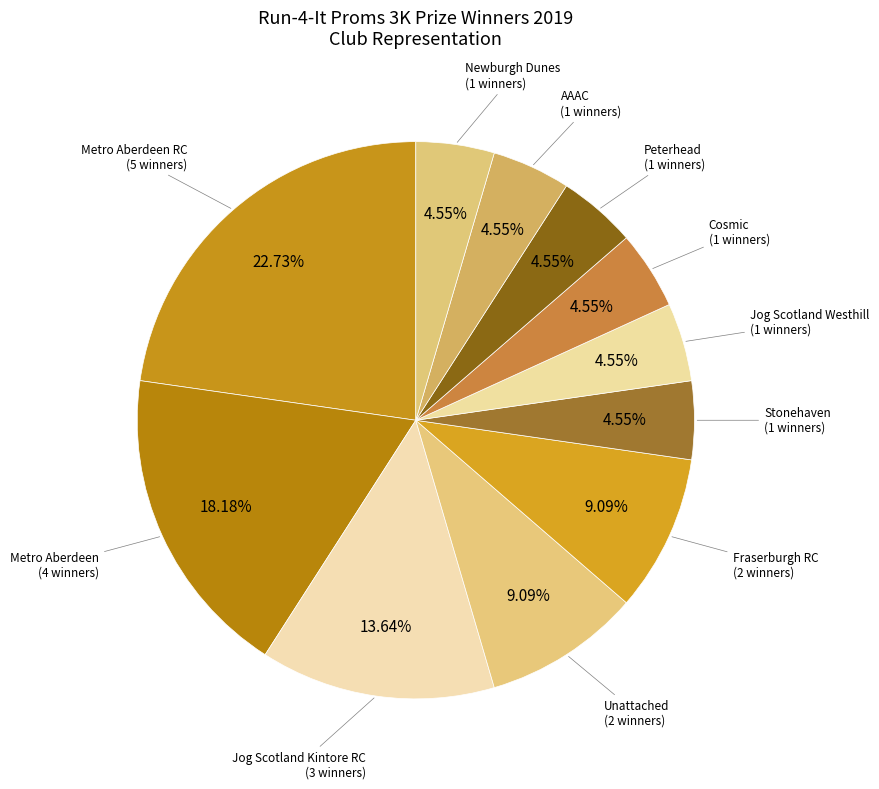

Count the number of slices in the pie.

11